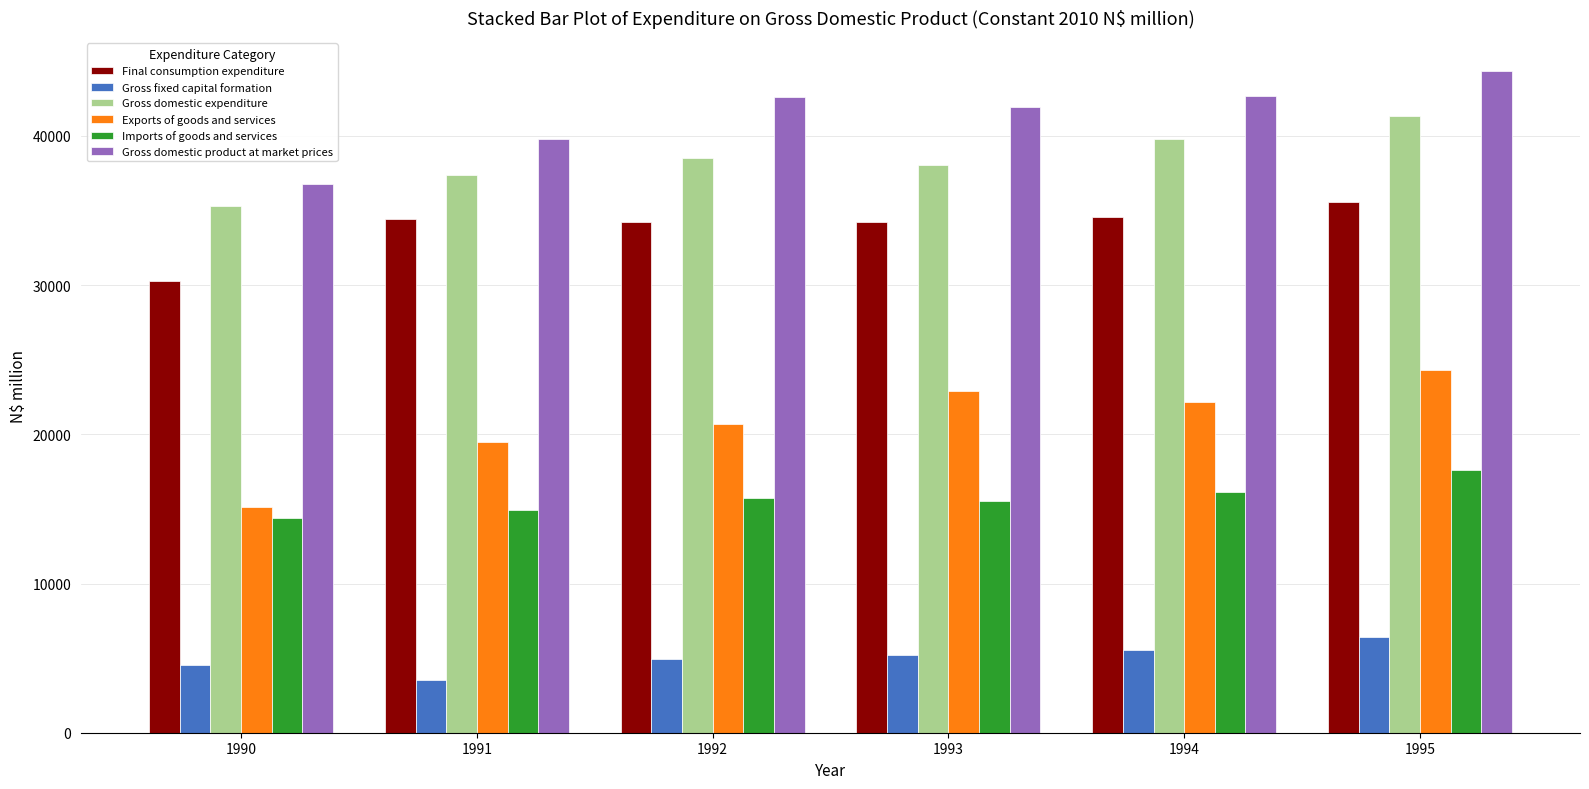

What is the minimum value for Exports of goods and services?

15110.4